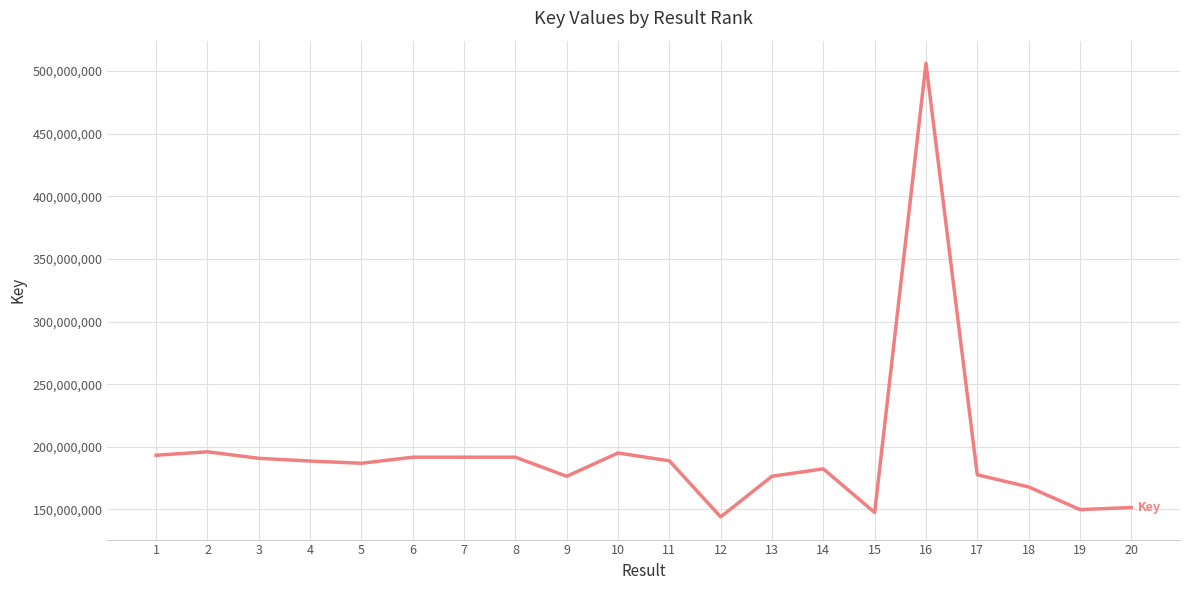

Which label corresponds to the smallest value in the chart?

12